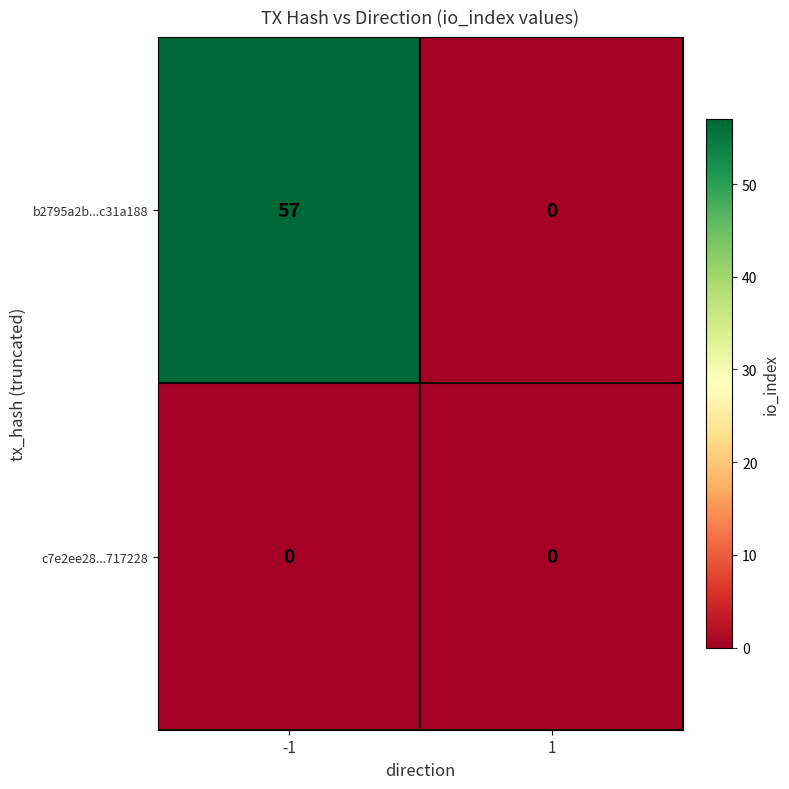

Rank the series by their maximum value, from lowest to highest.

c7e2ee28...717228, b2795a2b...c31a188